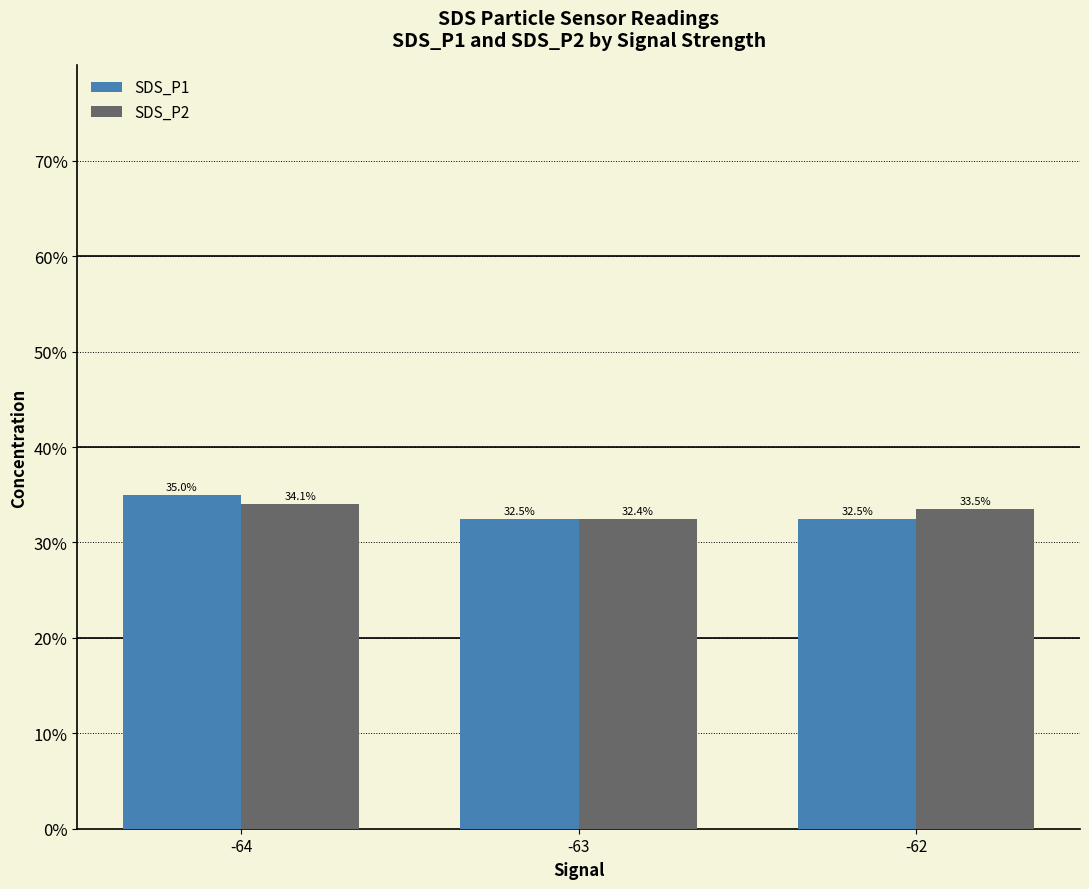

At -62, list the series in order from largest to smallest.

SDS_P2, SDS_P1